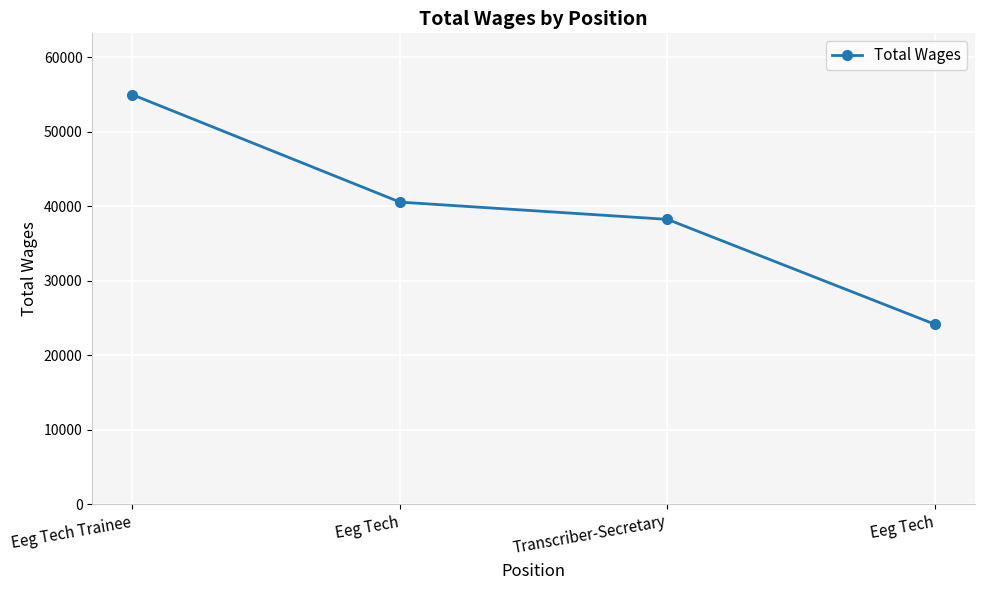

Where does the data first go above 40538?

Eeg Tech Trainee